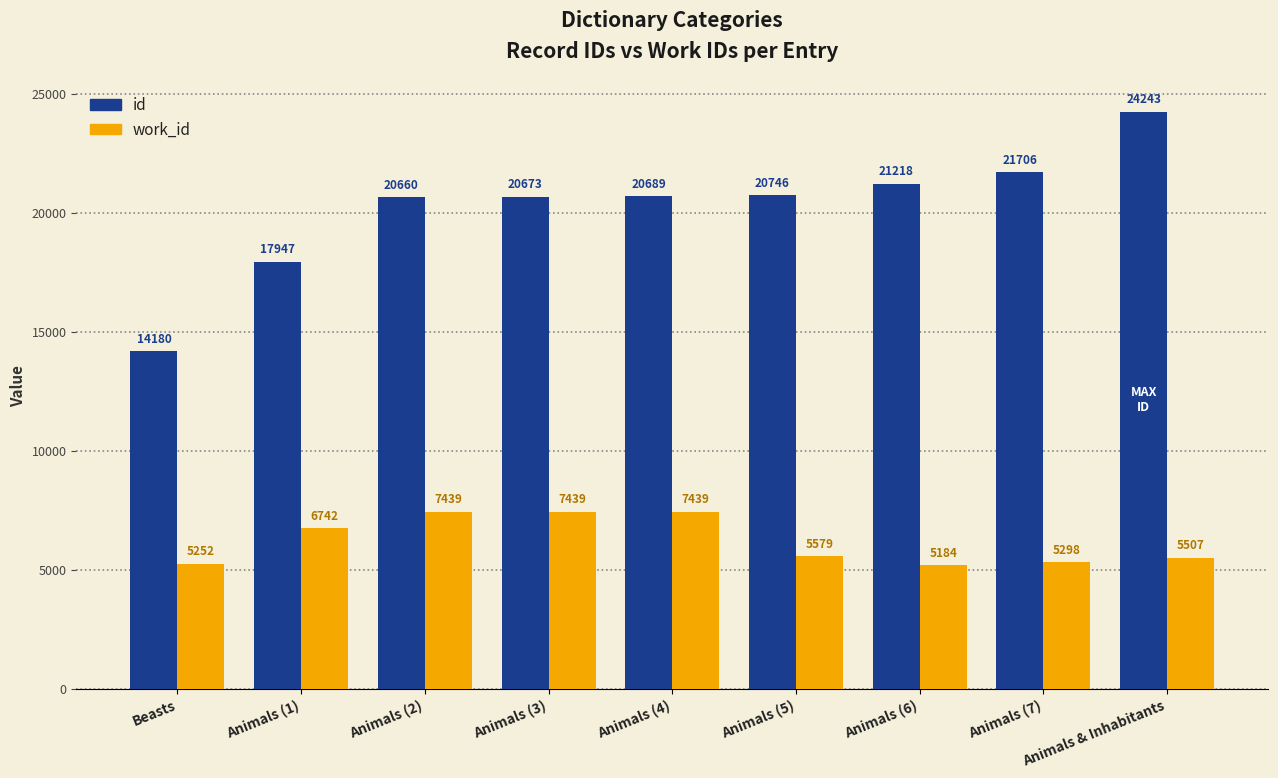

What is the difference between the highest and lowest values at Animals (5)?

15167